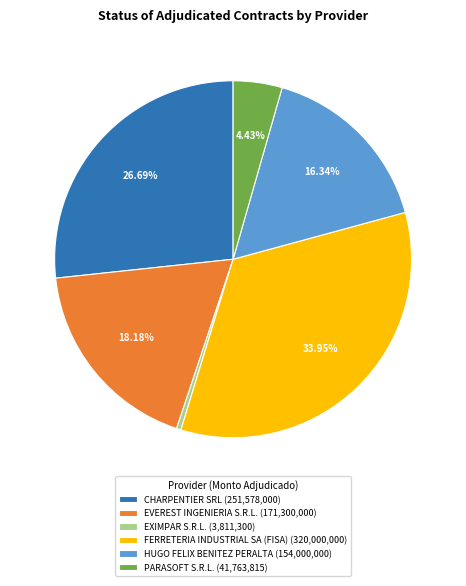

Which slice is the smallest?

EXIMPAR S.R.L.